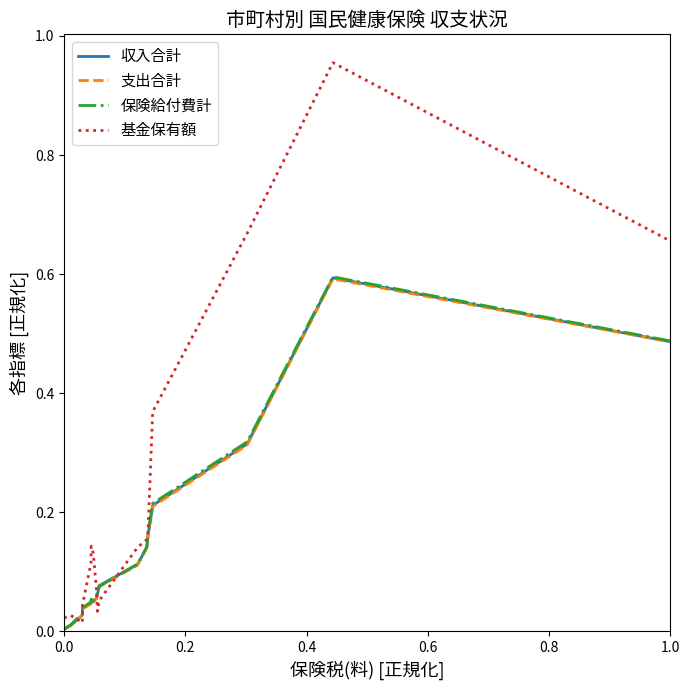

In 保険給付費計, how many points are lower than both neighbors (excluding endpoints)?

2